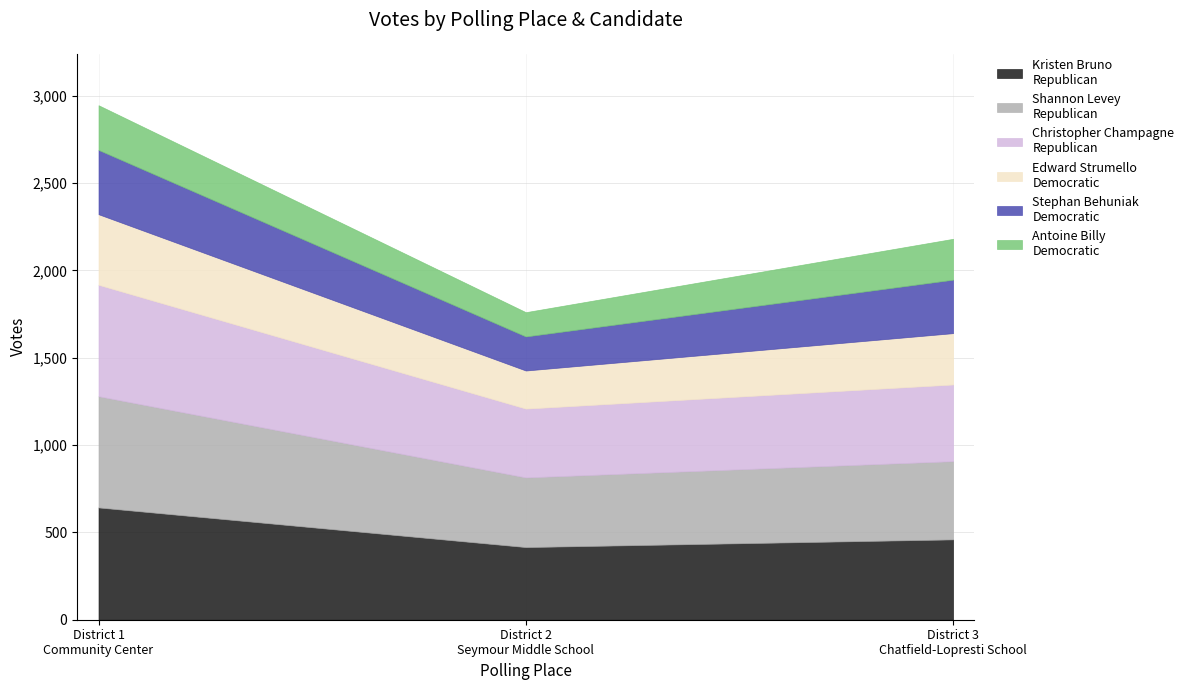

The Antoine Billy
Democratic series shows 49 at District 3
Chatfield-Lopresti School. True or false?

False